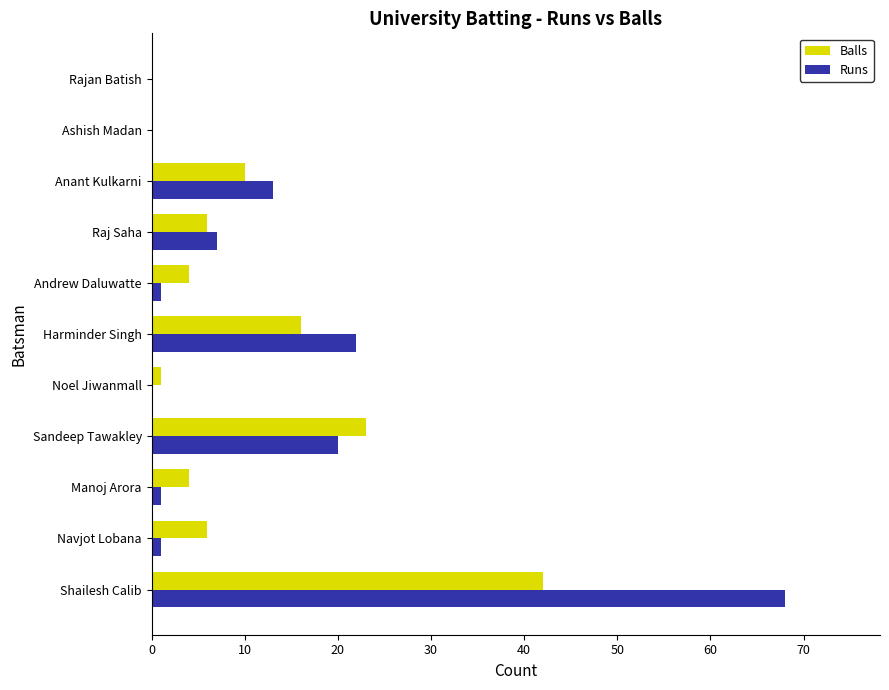

What is the maximum value for Runs?

68